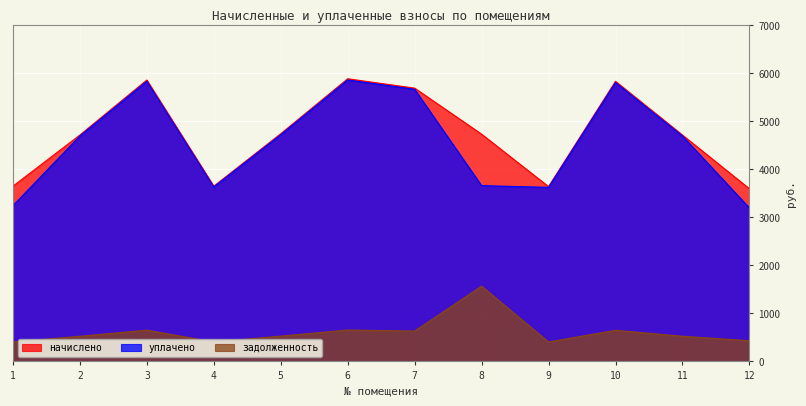

How many categories are shown in the chart?

12